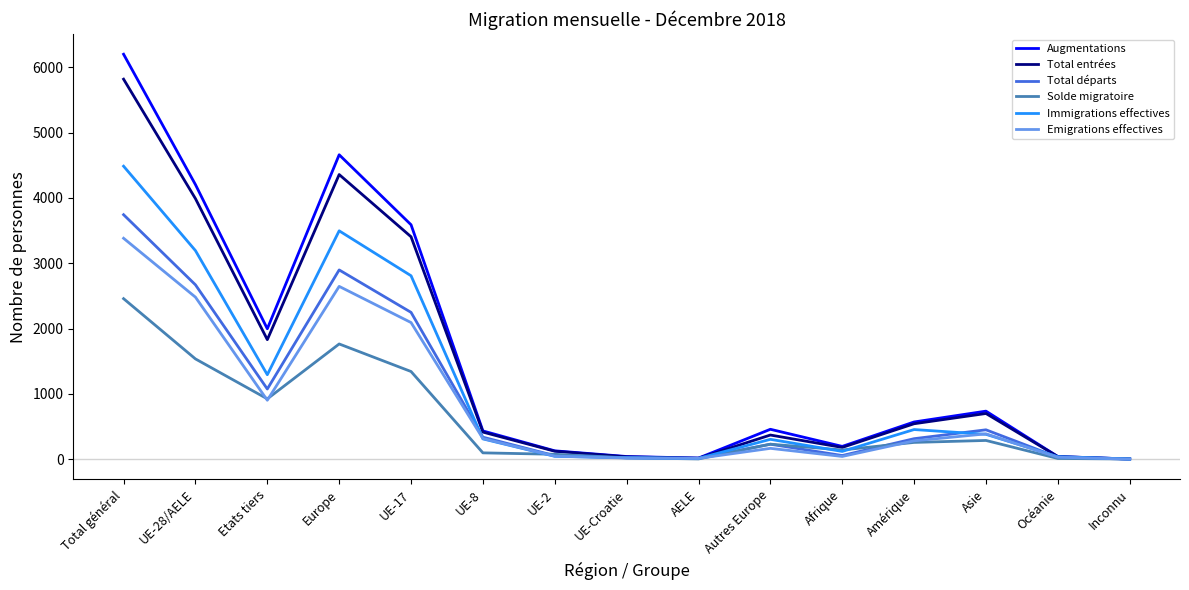

What is the highest value of the Total entrées series?

5820